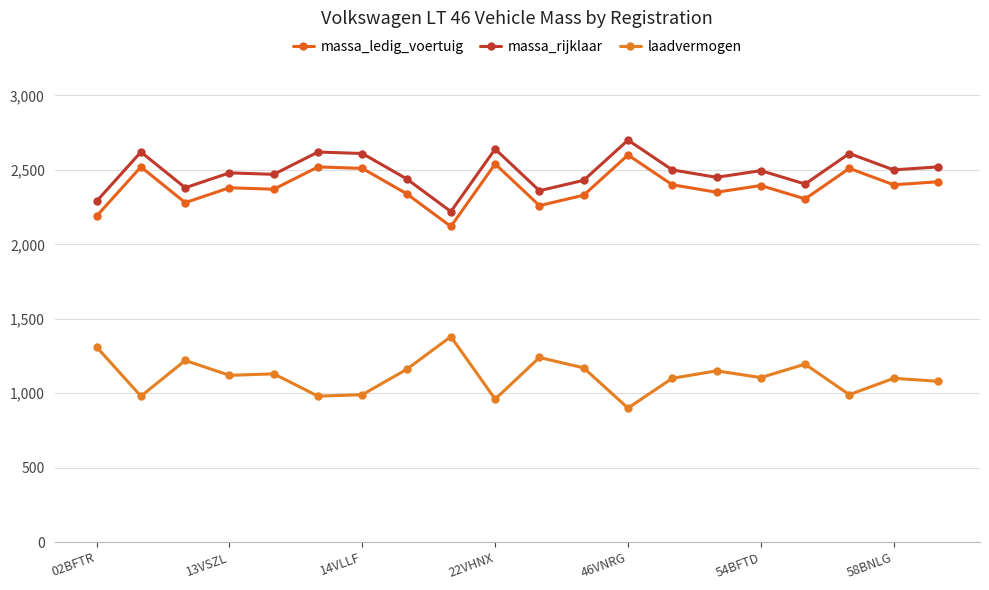

Which series has the largest total across all categories?

massa_rijklaar